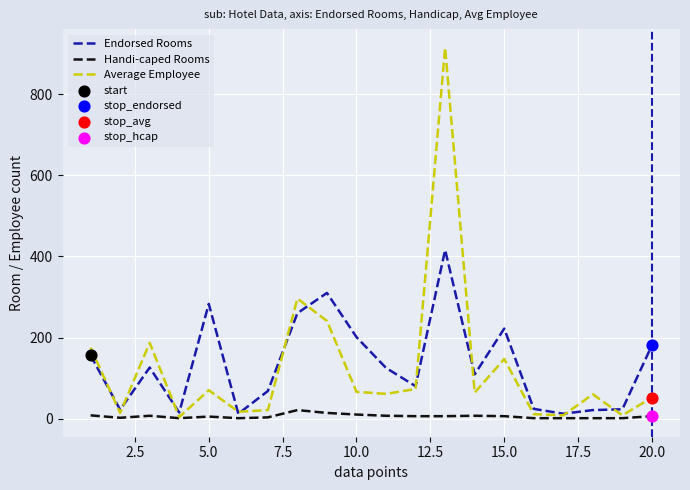

List the series in order of their peak value, lowest first.

Handi-caped Rooms, Endorsed Rooms, Average Employee